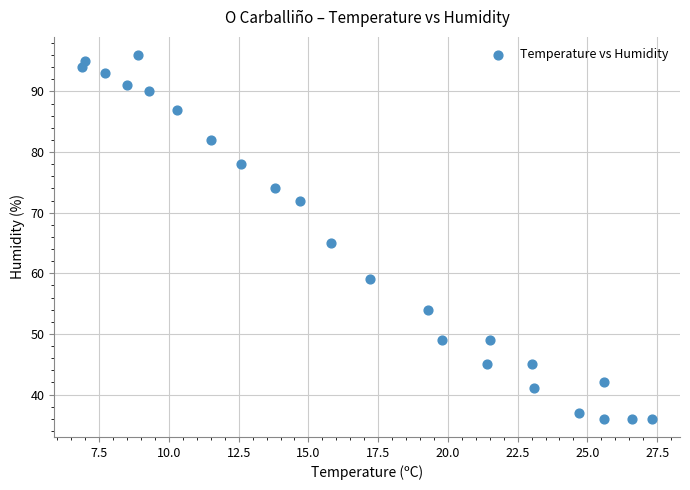

What Y value in the scatter plot is closest to 66?

65